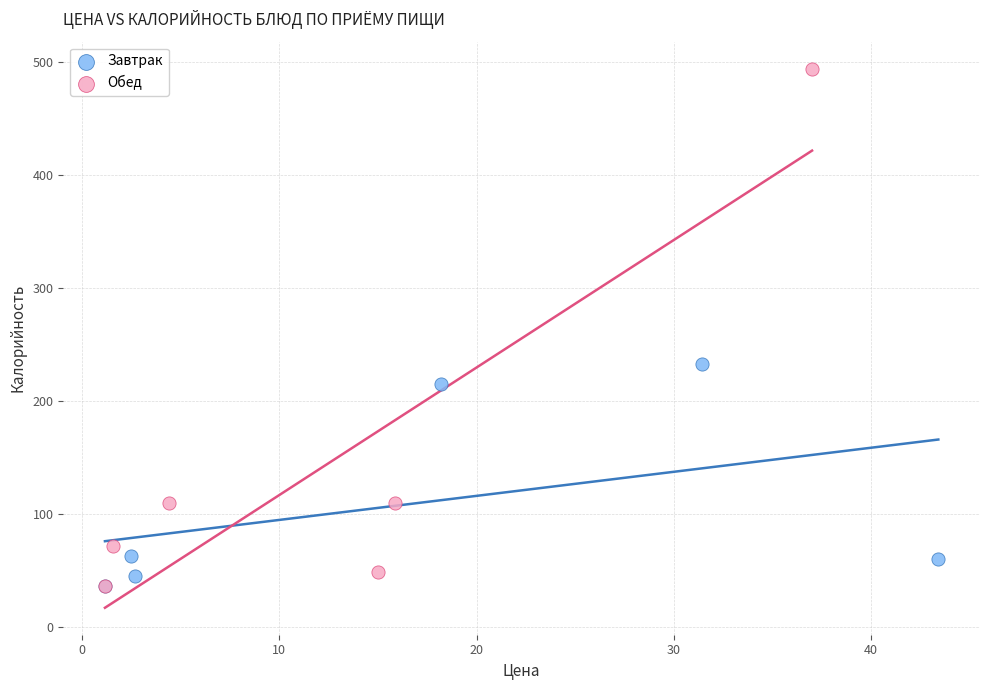

Which series has the widest spread of Y values?

Обед